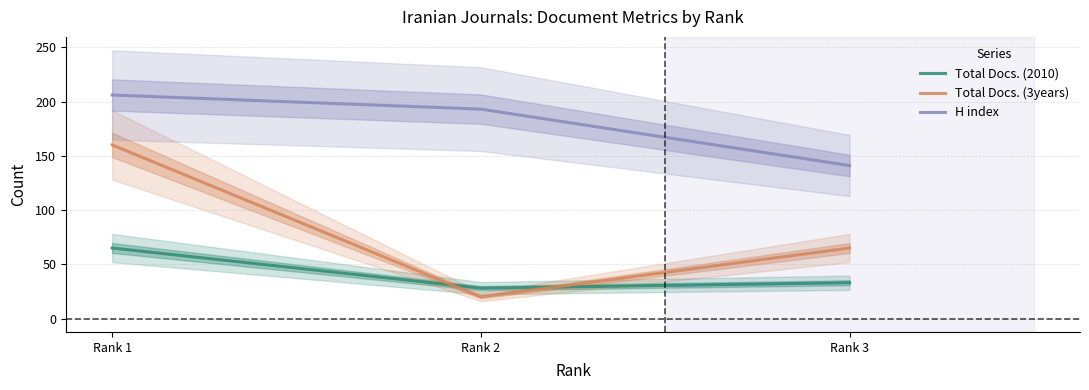

How many values in the Total Docs. (2010) series are below 33?

1